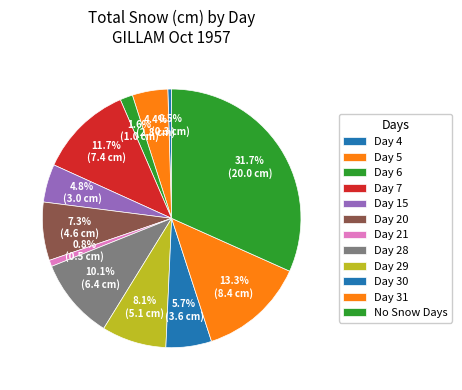

How many slices are in this pie chart?

12